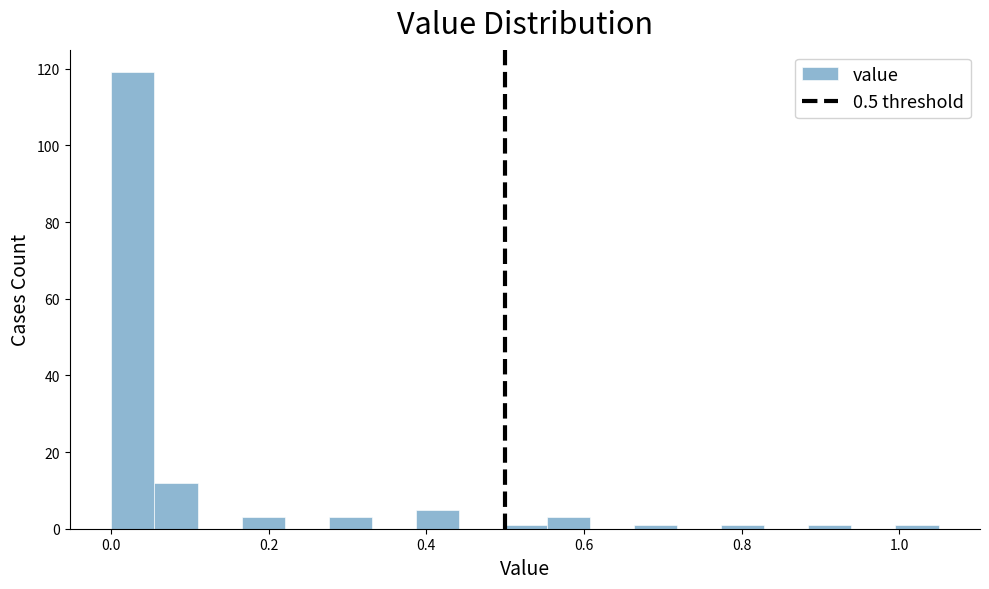

Read against the x-axis, roughly where is the centre of the tallest bar?

0.02